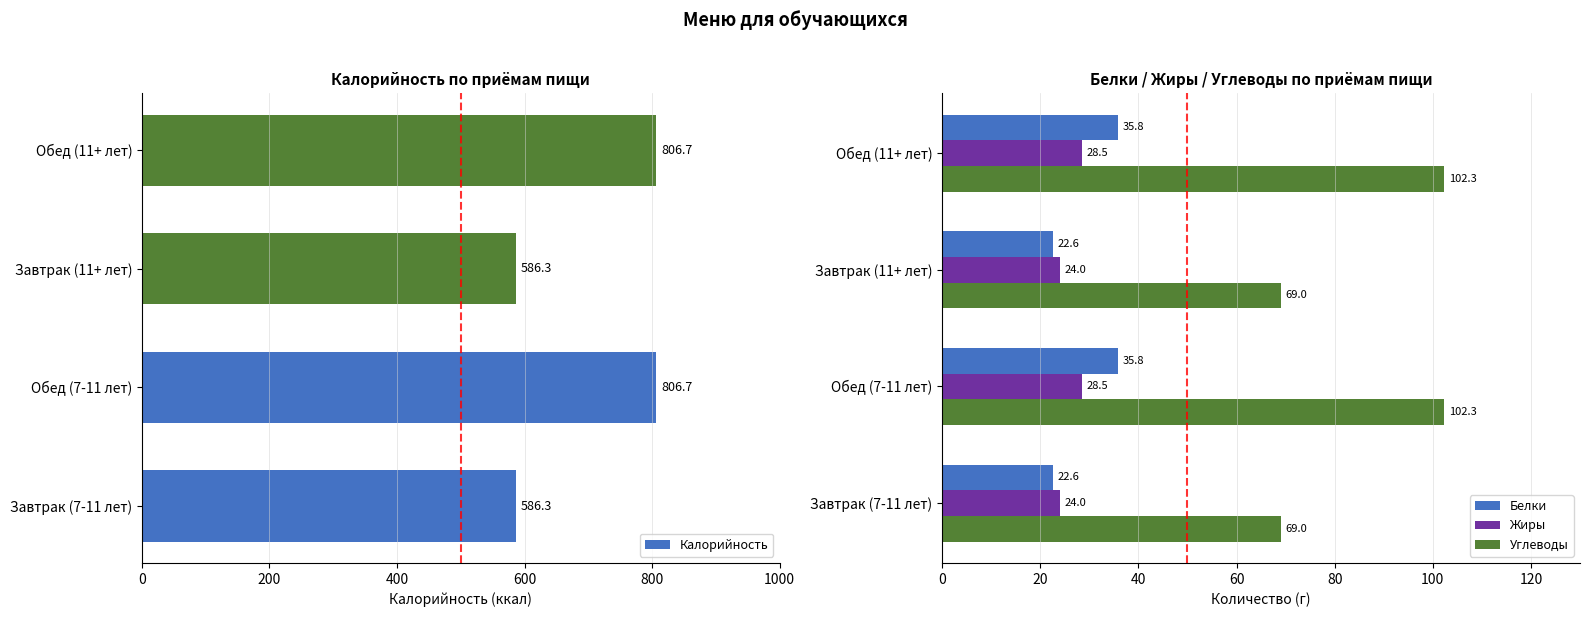

What is the lowest value of the Углеводы series?

69.0